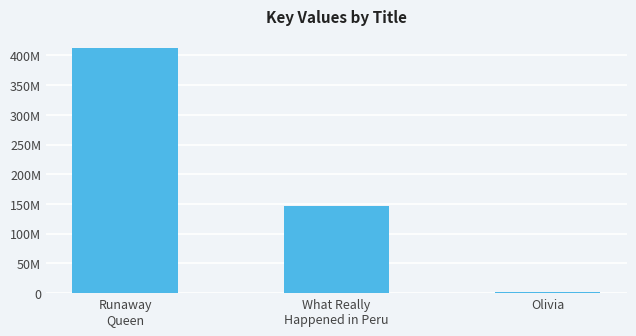

The chart shows a value of 146334984 at What Really
Happened in Peru. True or false?

True